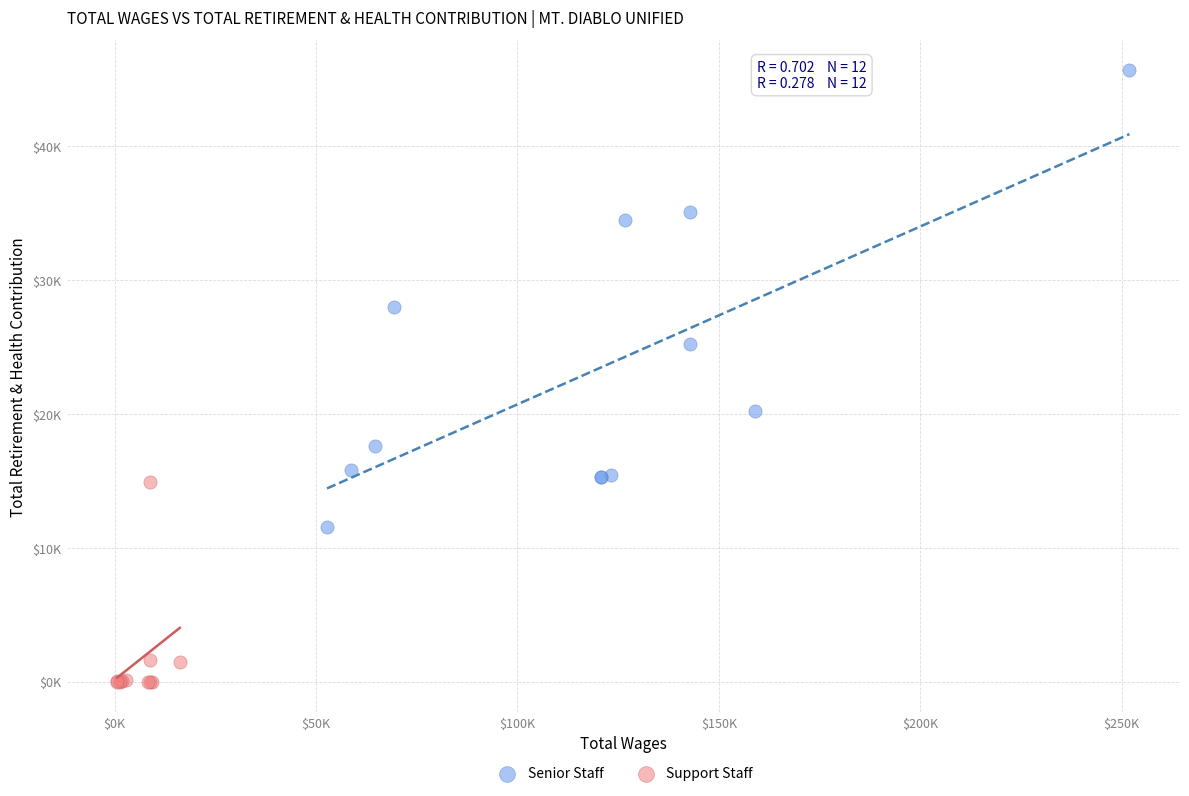

Which series reaches the minimum Y coordinate?

Support Staff